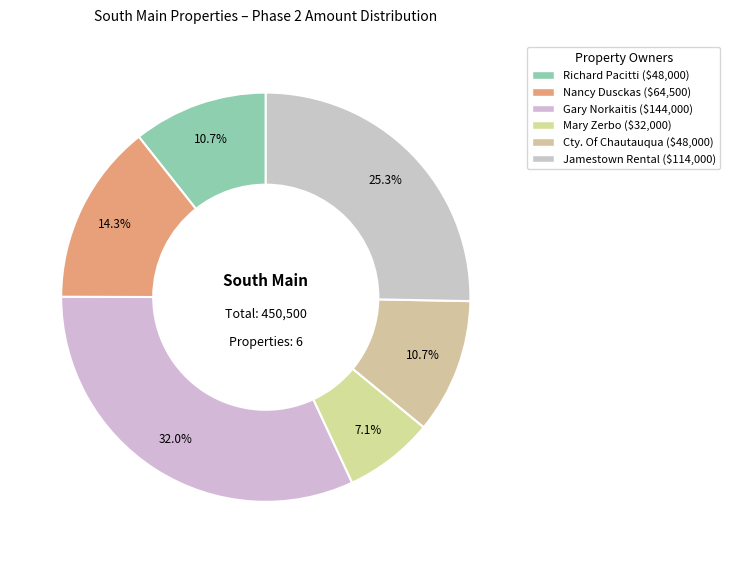

How many slices are in this pie chart?

6